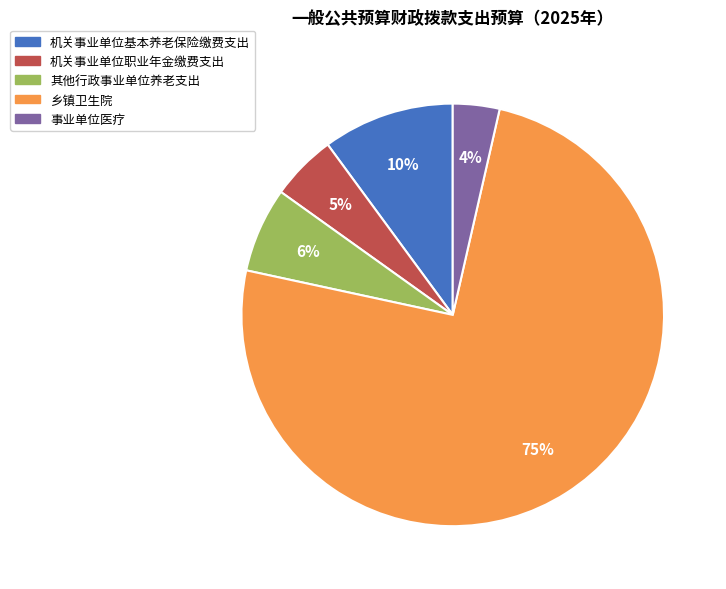

What percentage is the 乡镇卫生院 slice, to the nearest percent?

75%